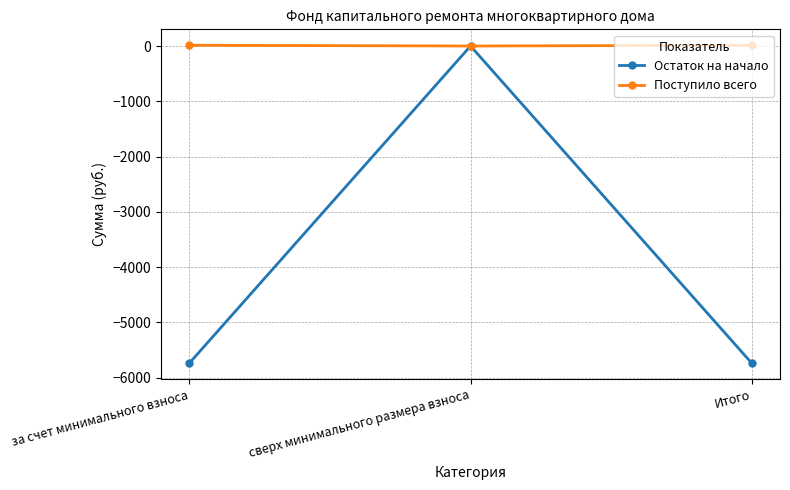

How many lines are shown in the chart?

2